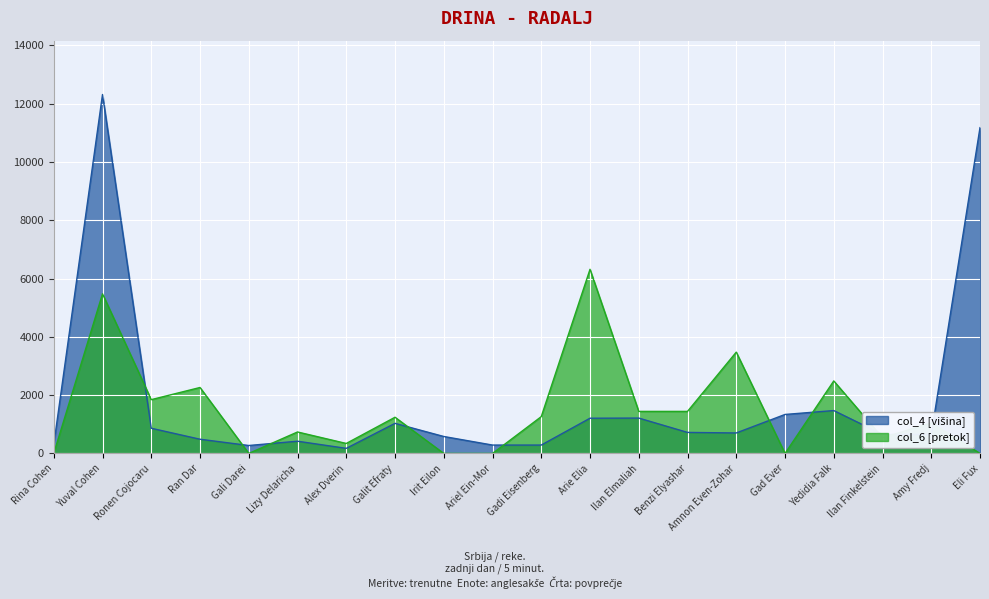

What is the total value across all series at Lizy Delaricha?

1155